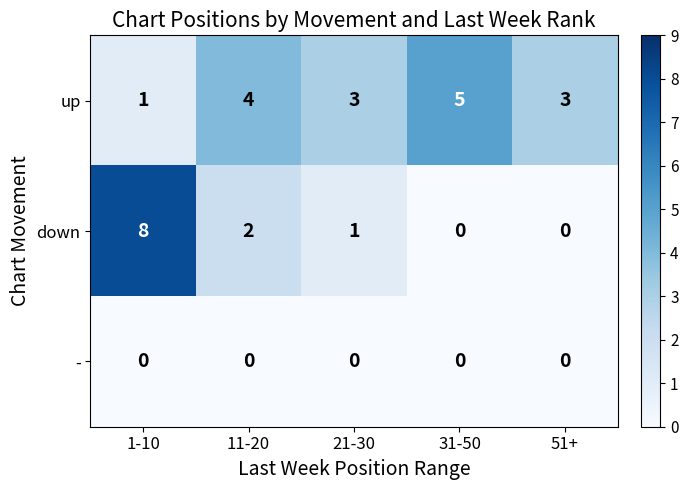

Reading left to right, transcribe all the data shown in this chart.

up: 1	4	3	5	3
down: 8	2	1	0	0
-: 0	0	0	0	0